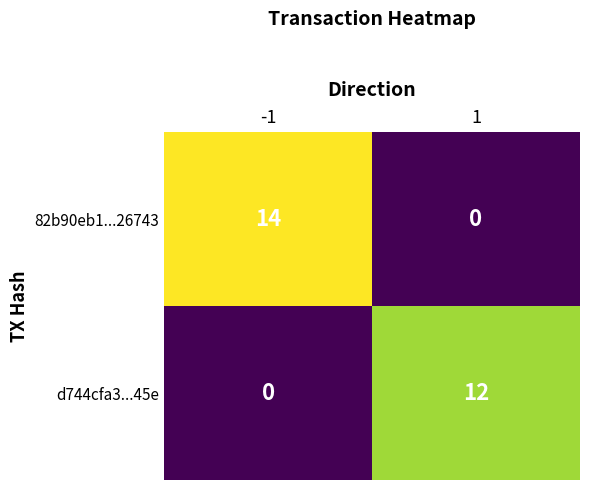

Reading right to left, list all the values displayed in this chart.

82b90eb1...26743: 0	14
d744cfa3...45e: 12	0